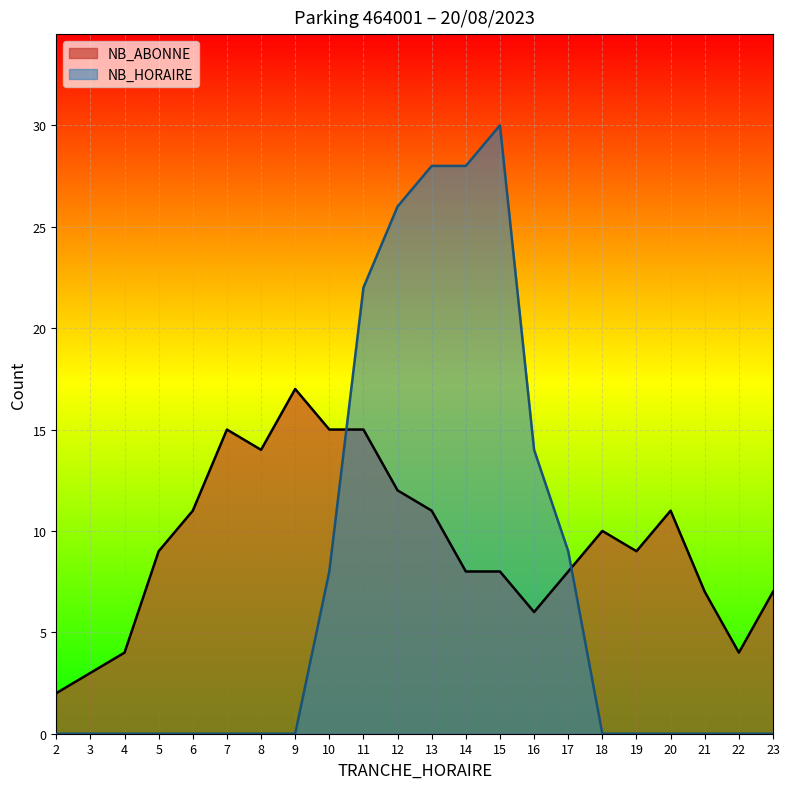

What is the minimum value for NB_ABONNE?

2